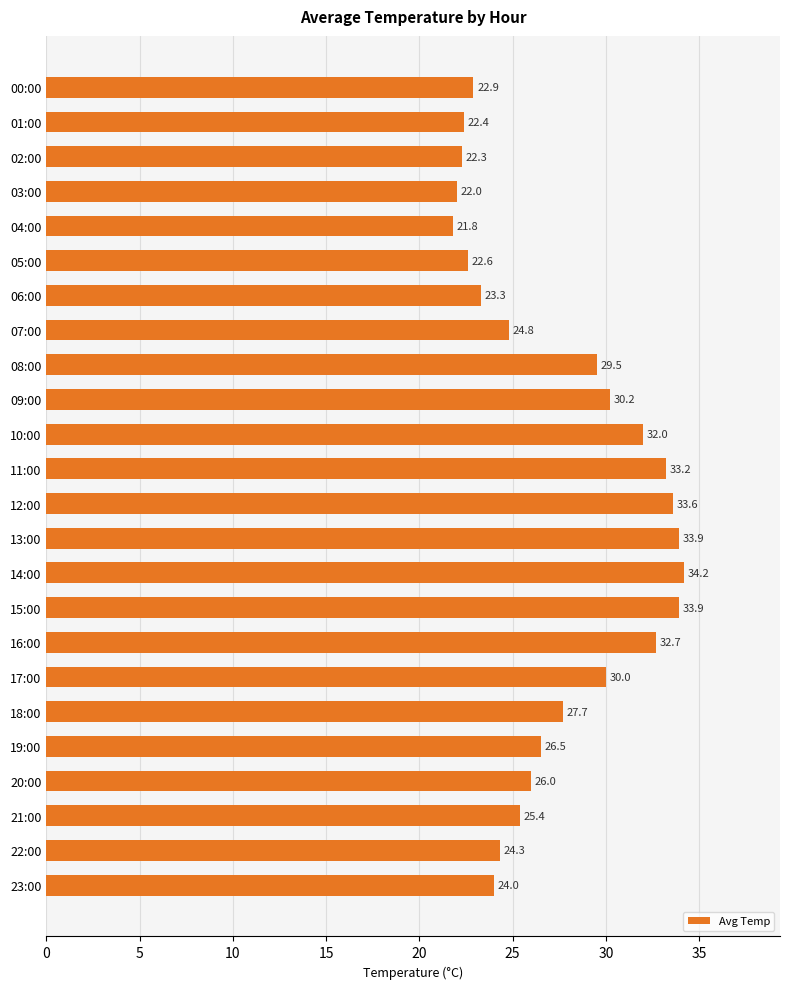

The value at 05:00 is 22.6. True or false?

True